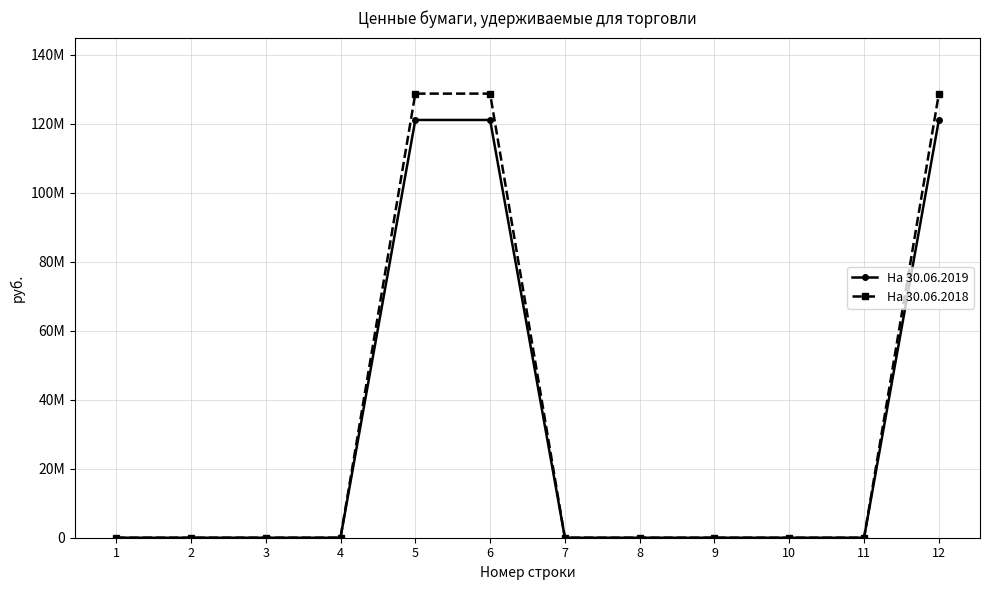

Does the chart have visible grid lines?

Yes